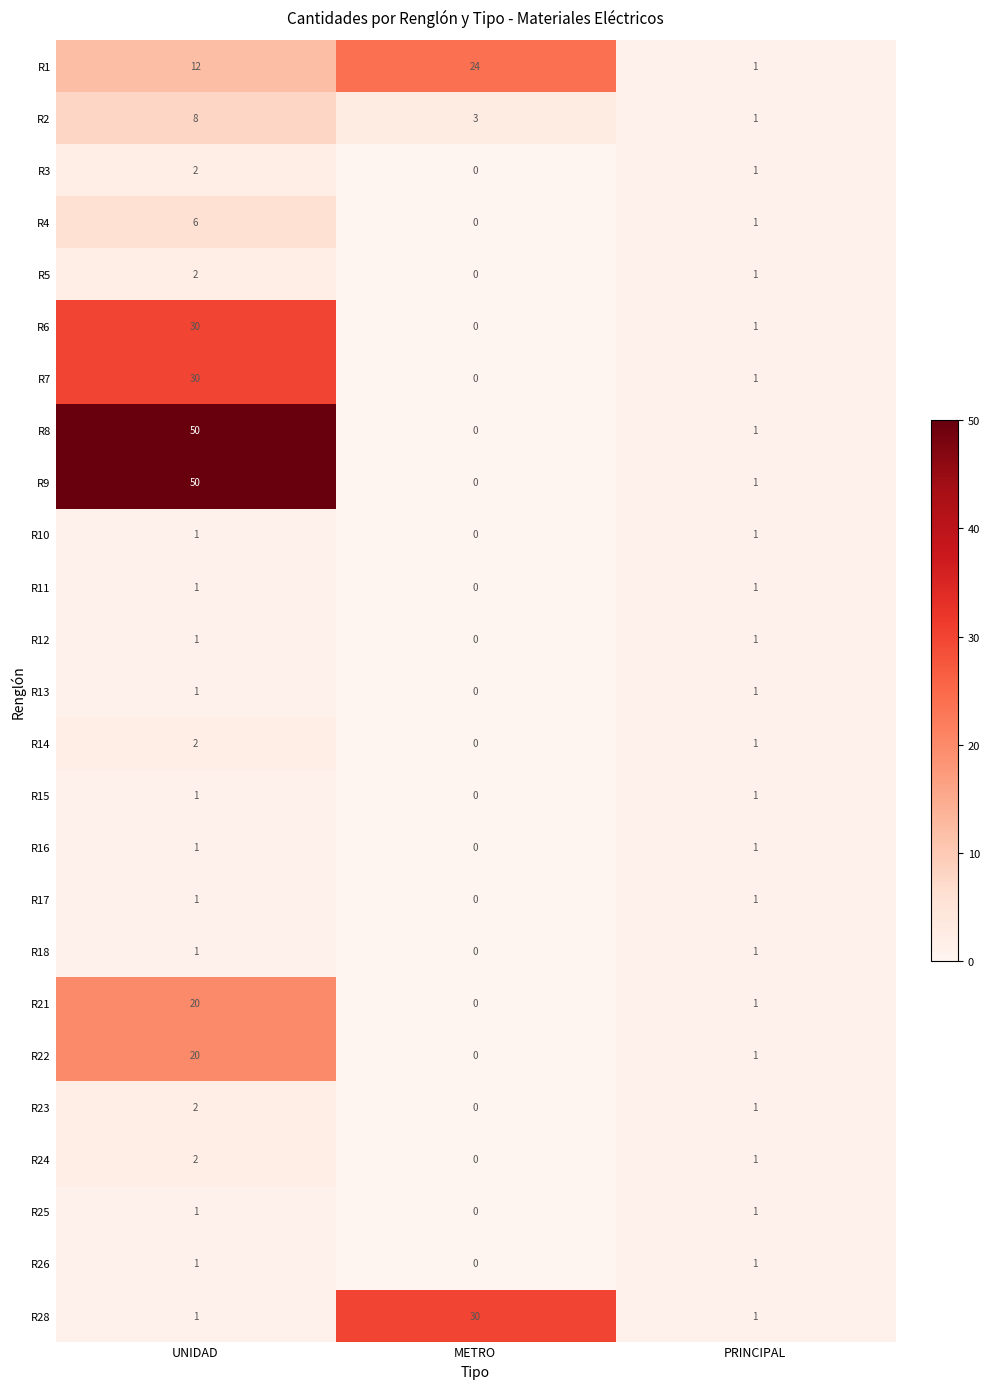

Count the number of data series in this chart.

25